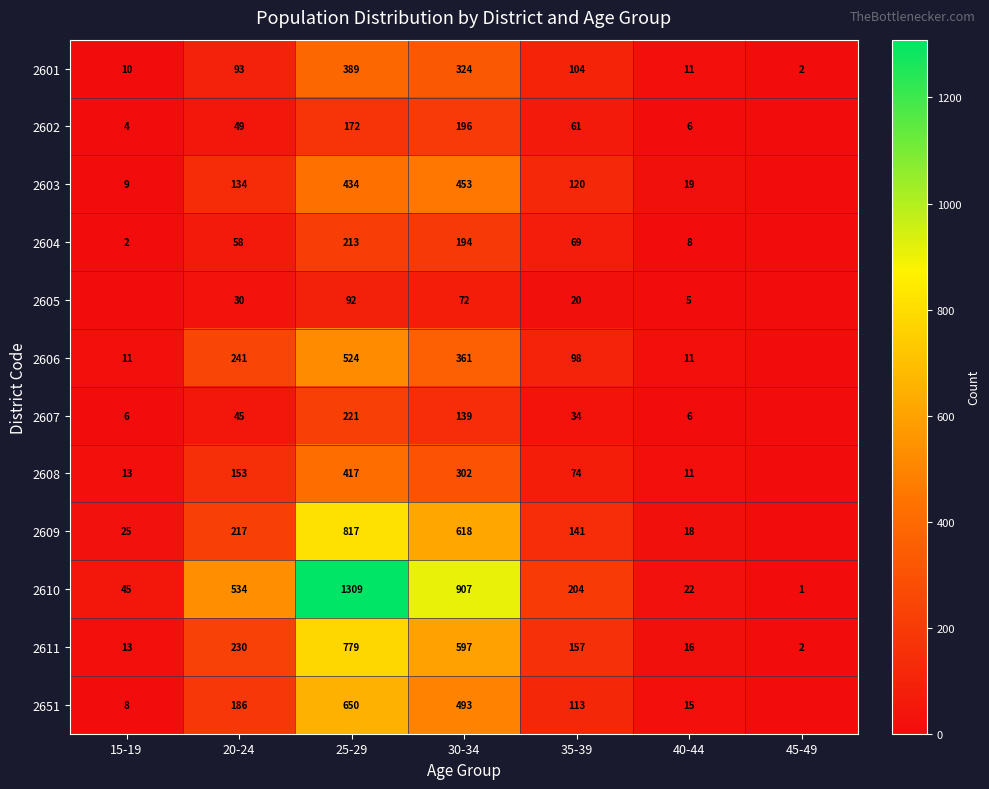

Is it true that 2605 equals 72 at 30-34?

True